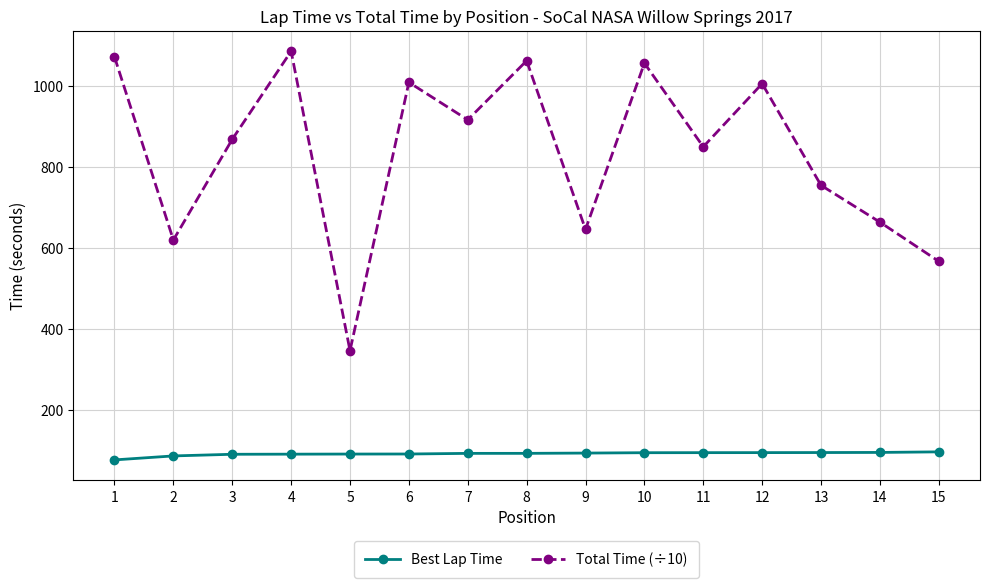

How many values in the Best Lap Time series are below 91?

6